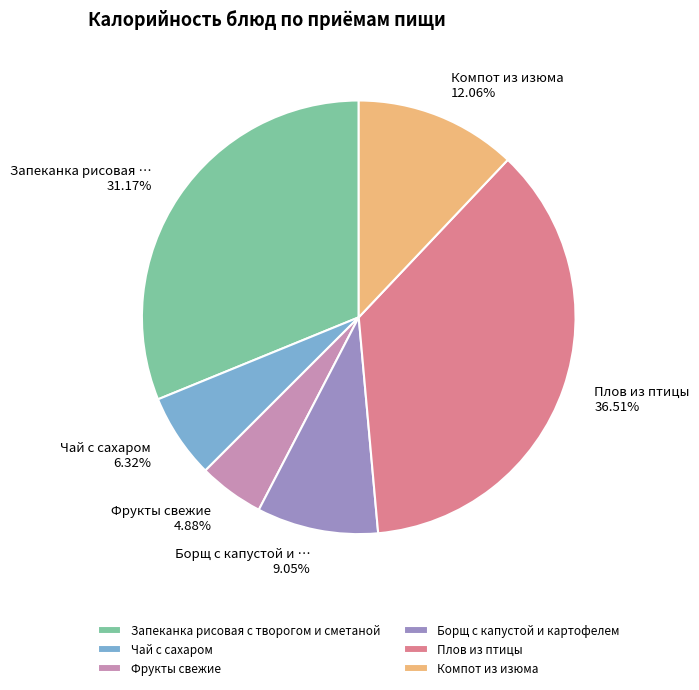

Rank the categories by value from lowest to highest.

Фрукты свежие, Чай с сахаром, Борщ с капустой и картофелем, Компот из изюма, Запеканка рисовая с творогом и сметаной, Плов из птицы